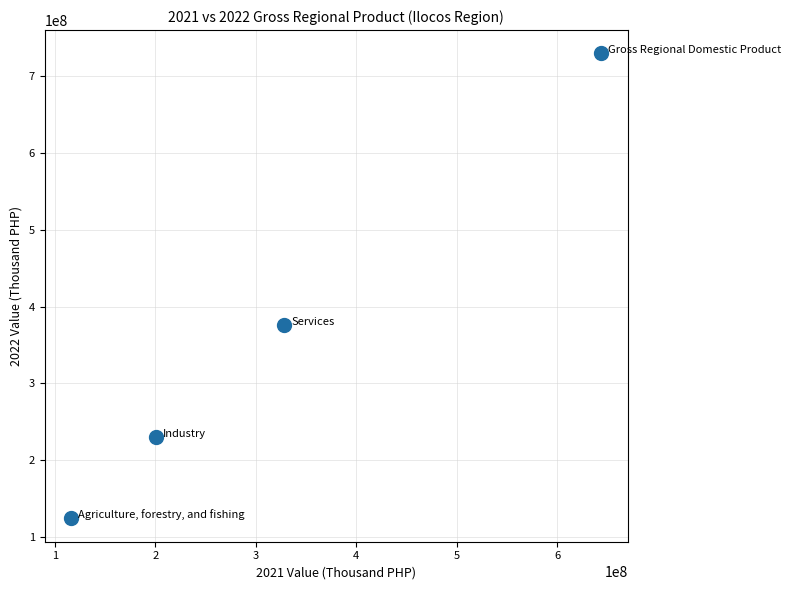

What is the range of Y values (max minus min)?

605297002.1